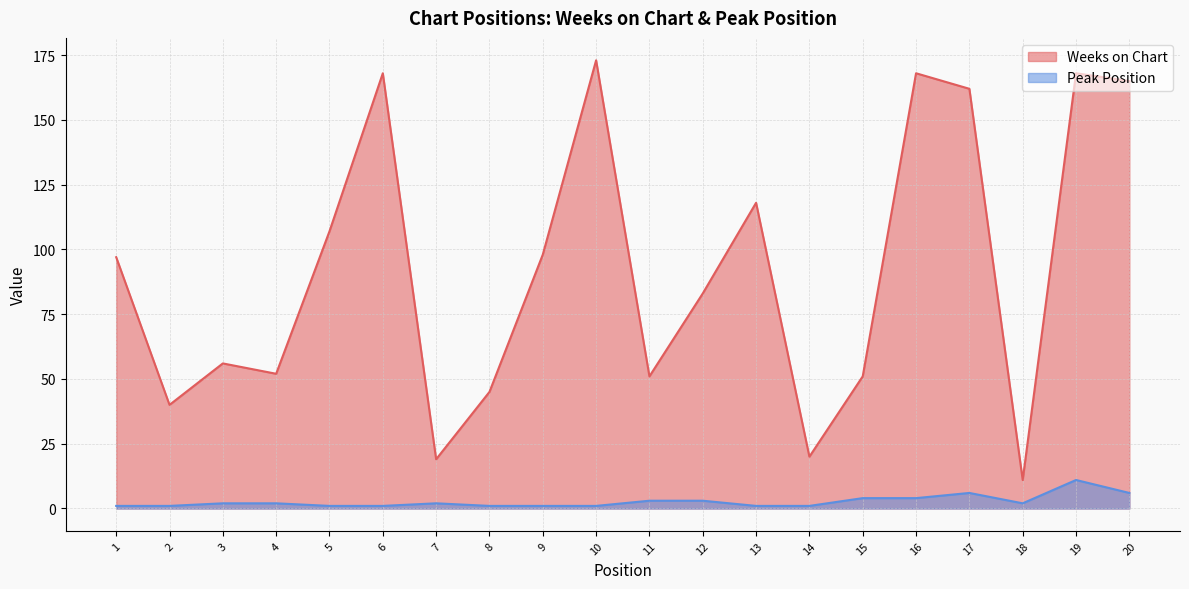

What is the difference between the highest and lowest values at 18?

9